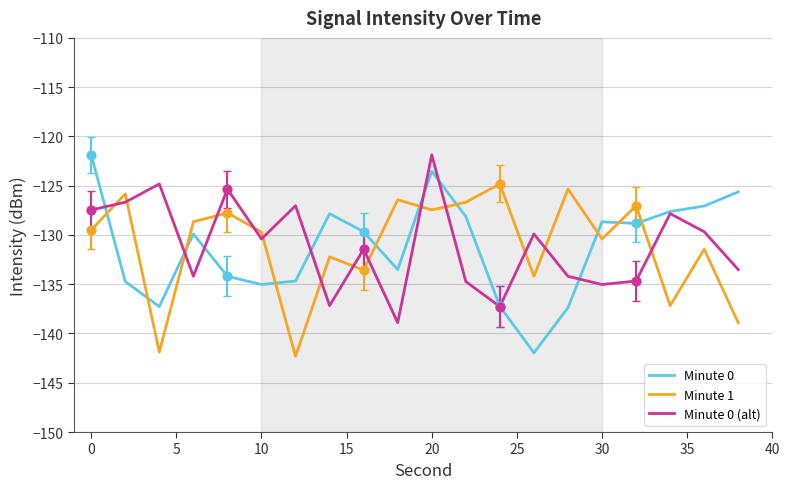

After their last crossing, which series has the higher values: Minute 1 or Minute 0?

Minute 0